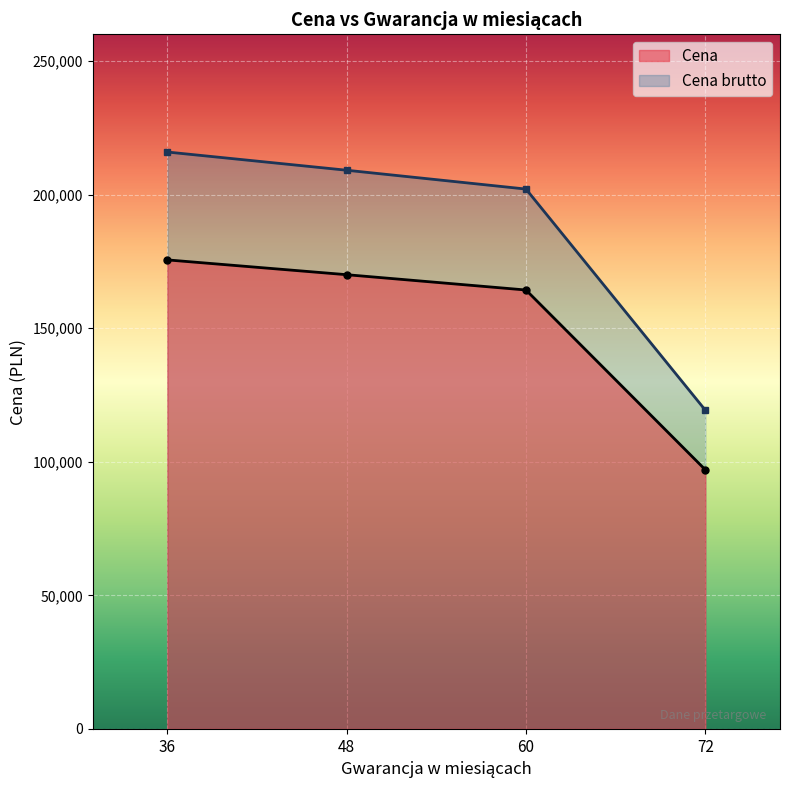

Count the number of categories in the chart.

4